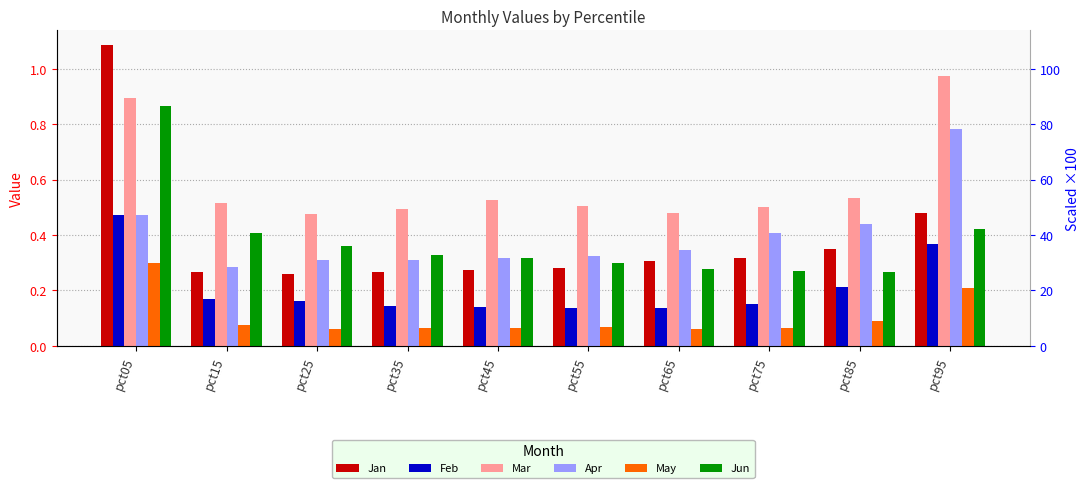

How many bars are there in total?

60